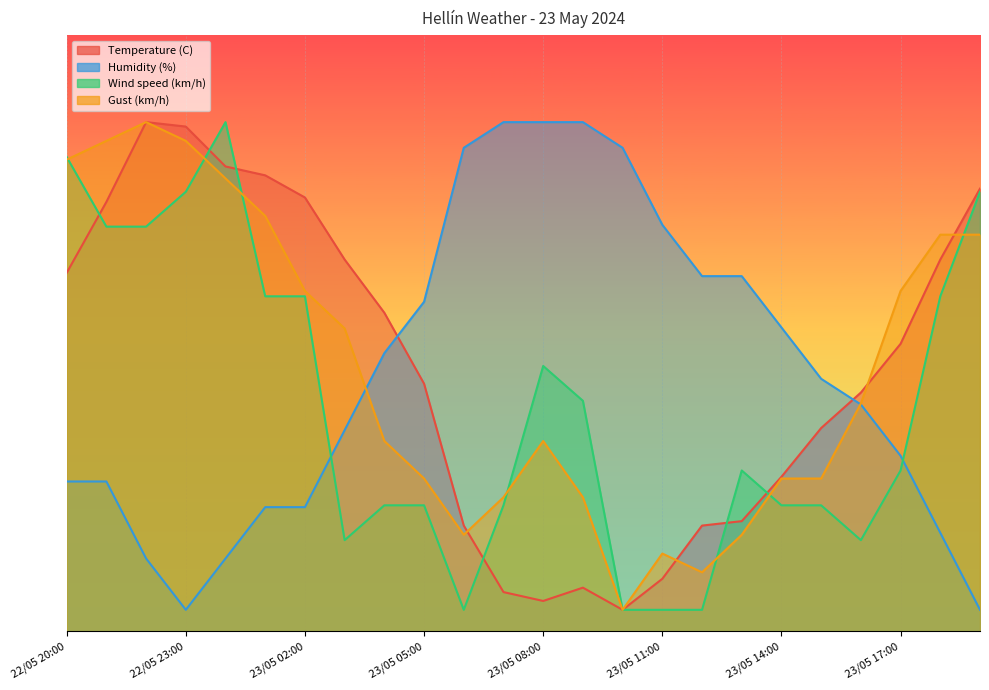

Does the chart display data point markers on the line(s)?

No